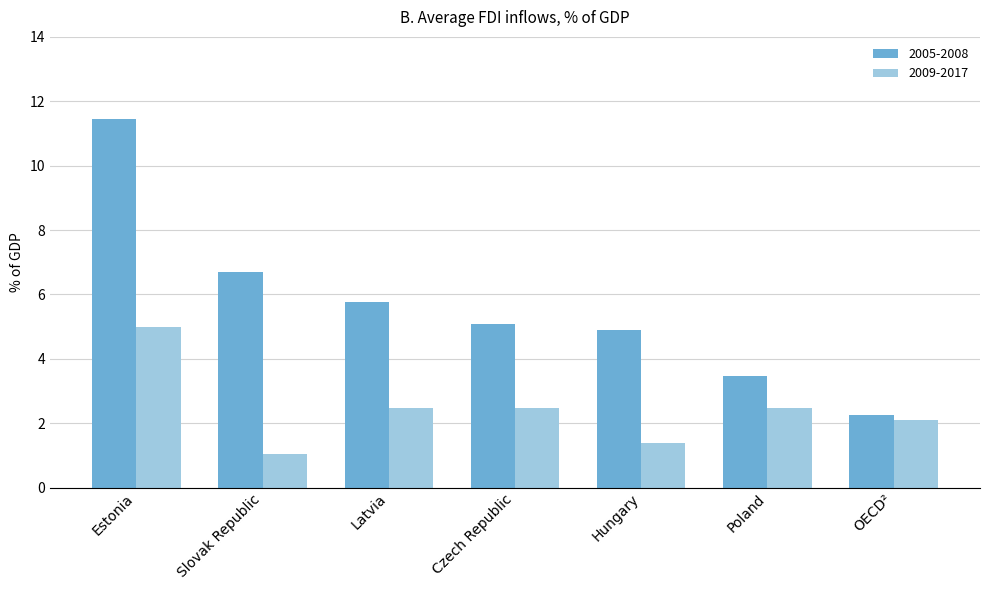

Are the bars grouped side by side (vs. stacked)?

Yes